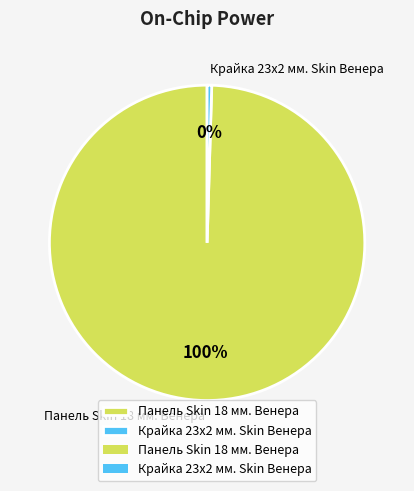

Which category has the smallest portion of the pie?

Крайка 23x2 мм. Skin Венера